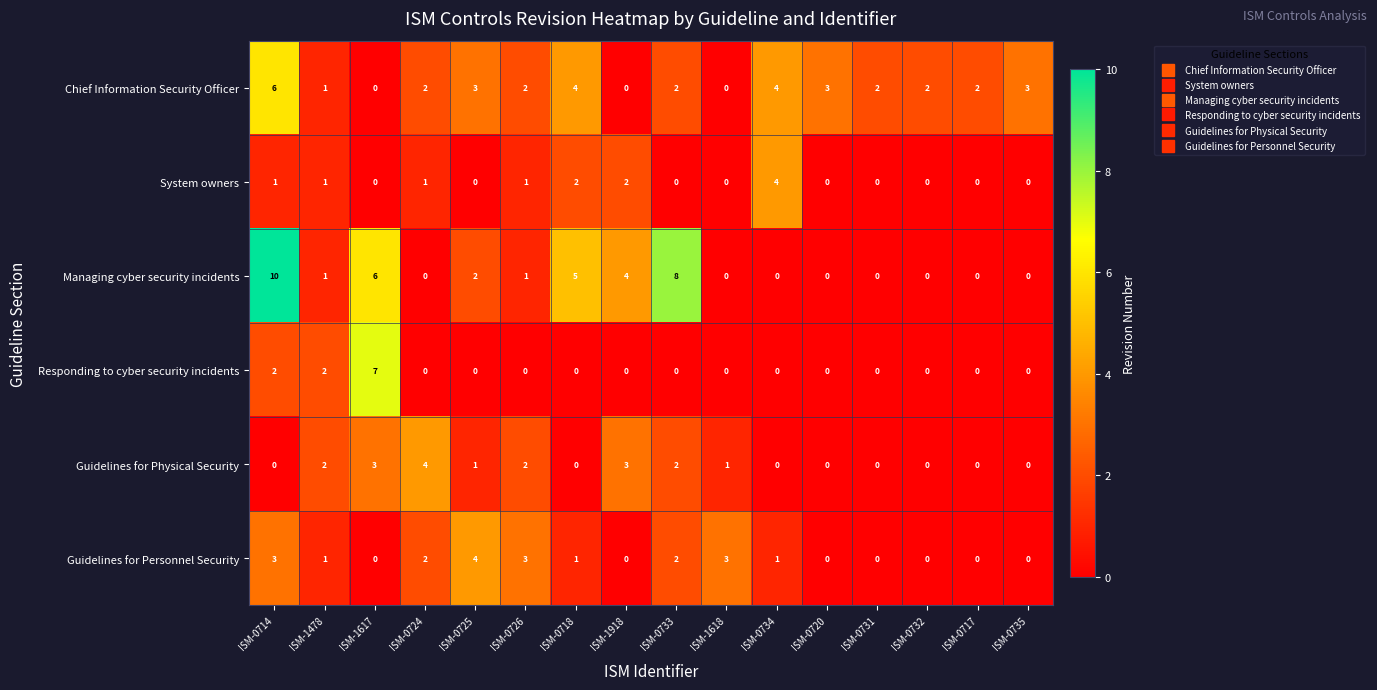

Which series has the largest total across all categories?

Managing cyber security incidents